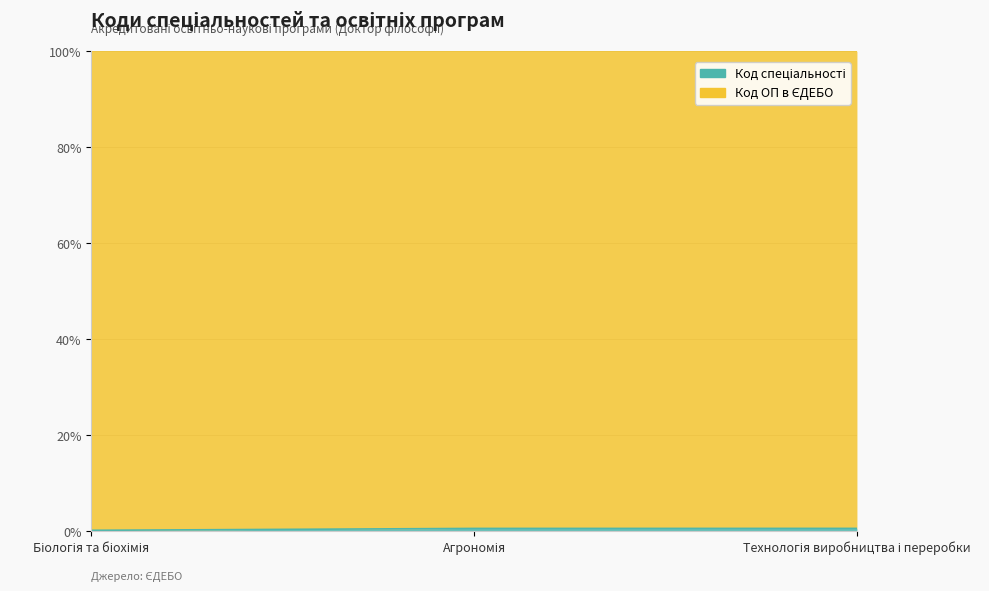

Which has a higher value, Технологія виробництва і переробки or Агрономія?

Технологія виробництва і переробки